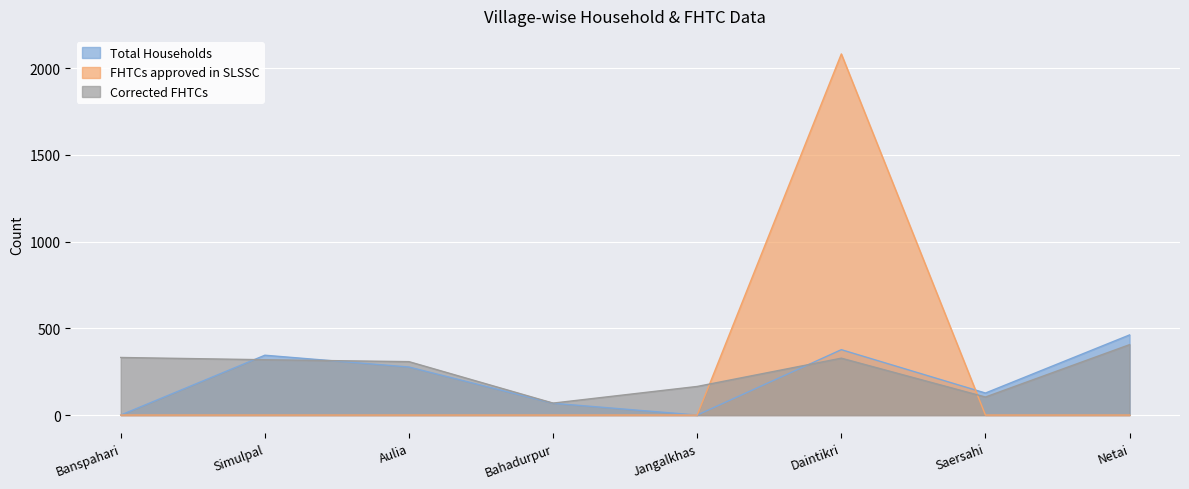

How many lines are shown in the chart?

3